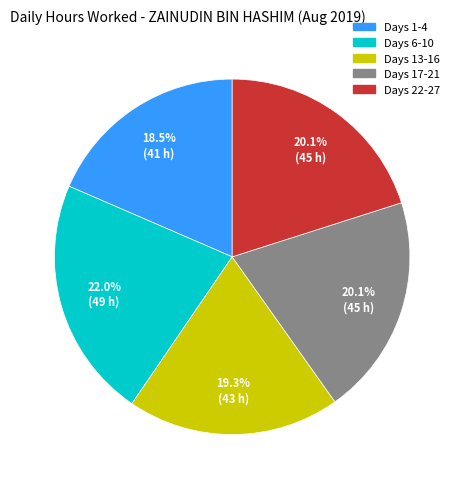

Is there any slice that represents more than half of the pie?

No